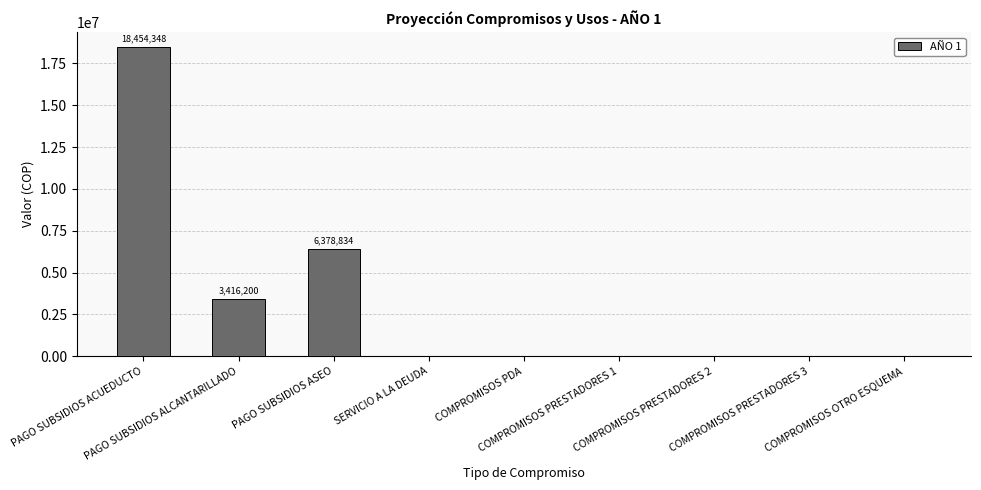

The chart shows a value of -9881106.3 at COMPROMISOS PRESTADORES 3. True or false?

False